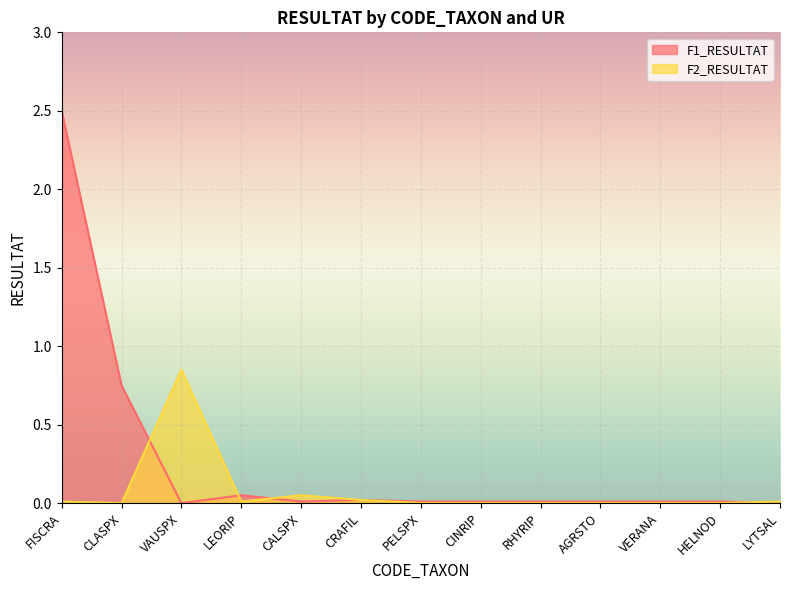

What position from the left is AGRSTO?

10